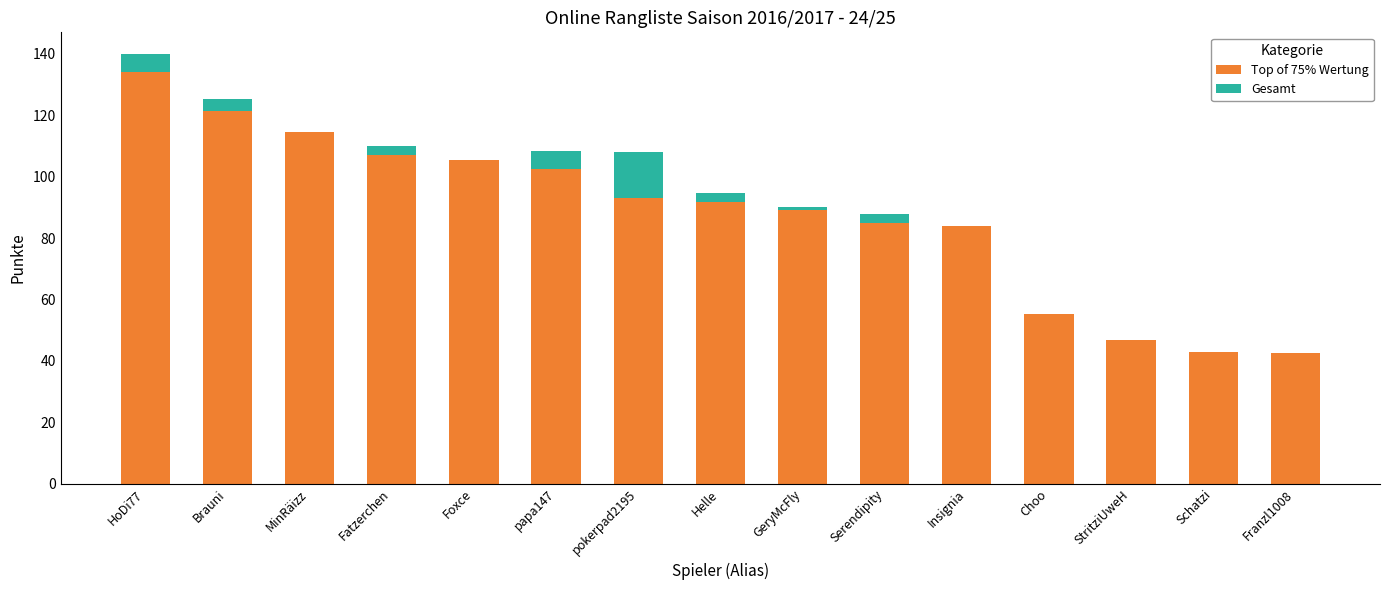

Is it true that Top of 75% Wertung equals 84.0 at Insignia?

True